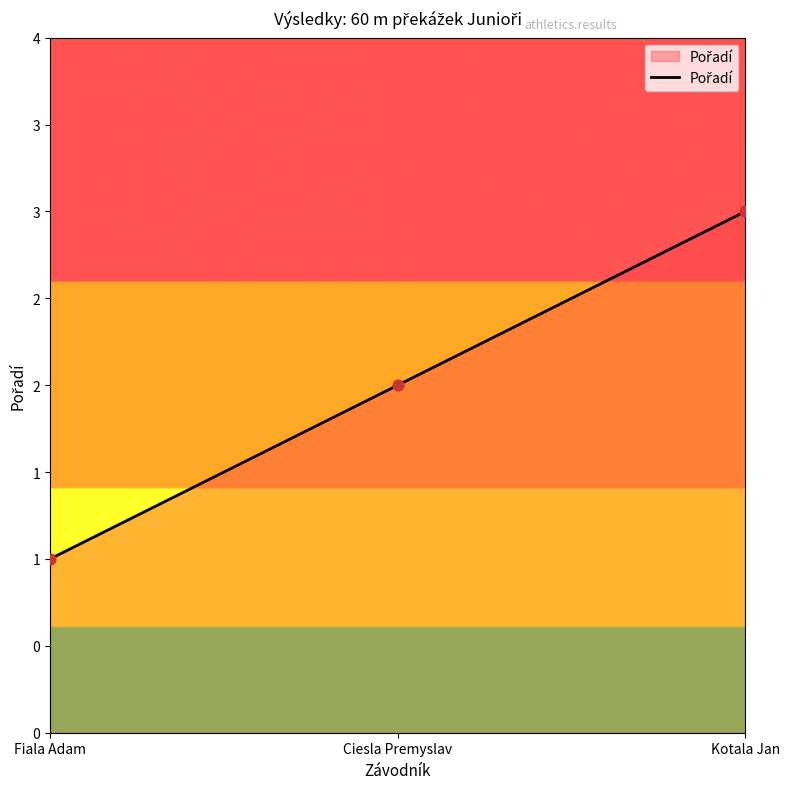

What is the ratio of the value at Ciesla Premyslav to the value at Kotala Jan?

0.7